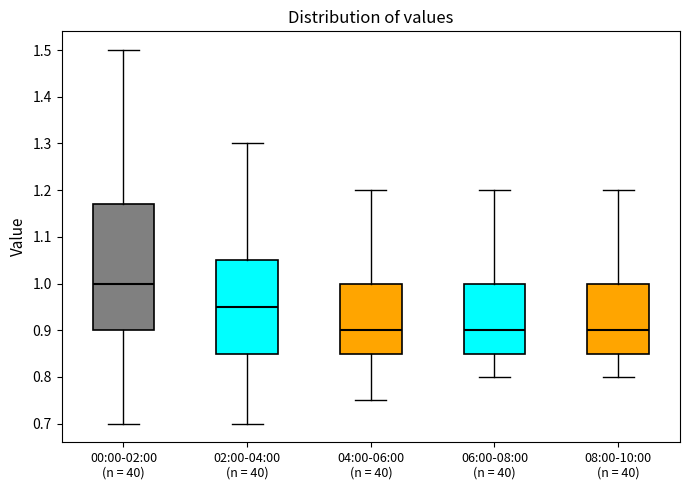

Where does the lower whisker of the box for 02:00-04:00 (n = 40) end on the y-axis? The values are not printed on the chart, so give them approximately, as read against the axis.

0.70